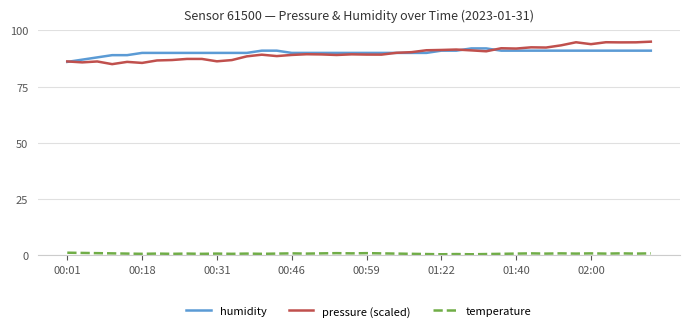

Which series has the widest spread of values?

pressure (scaled)